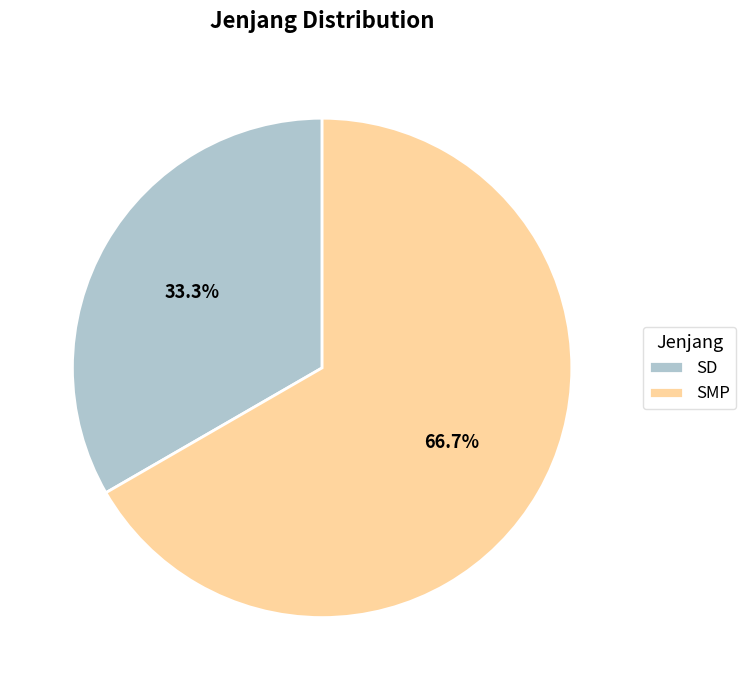

What is the largest slice in the pie chart?

SMP